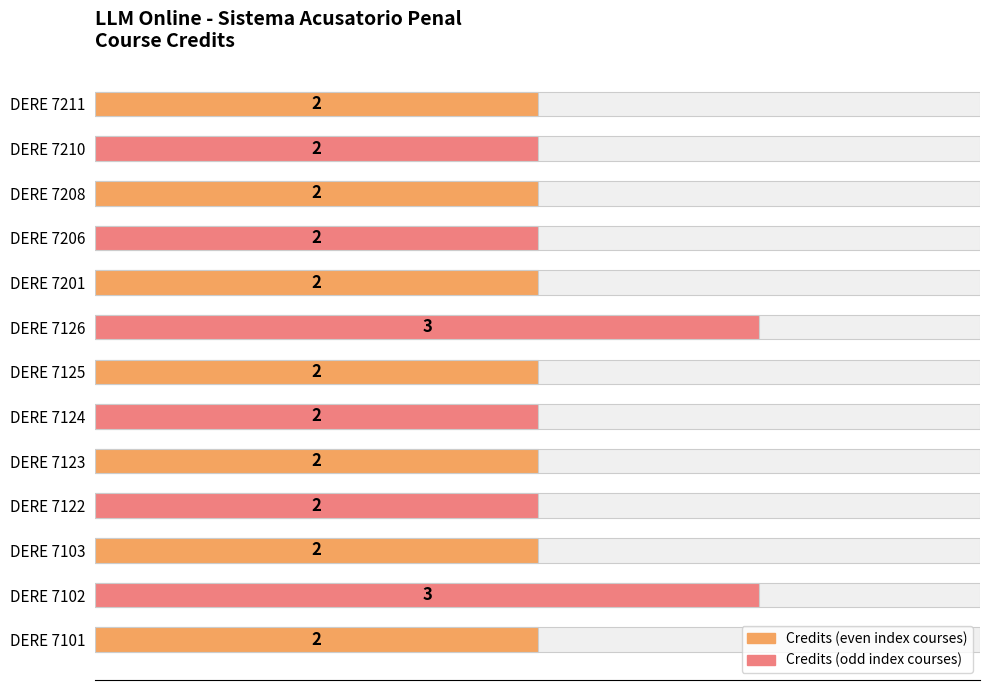

The chart shows a value of 2 at DERE 7201. True or false?

True